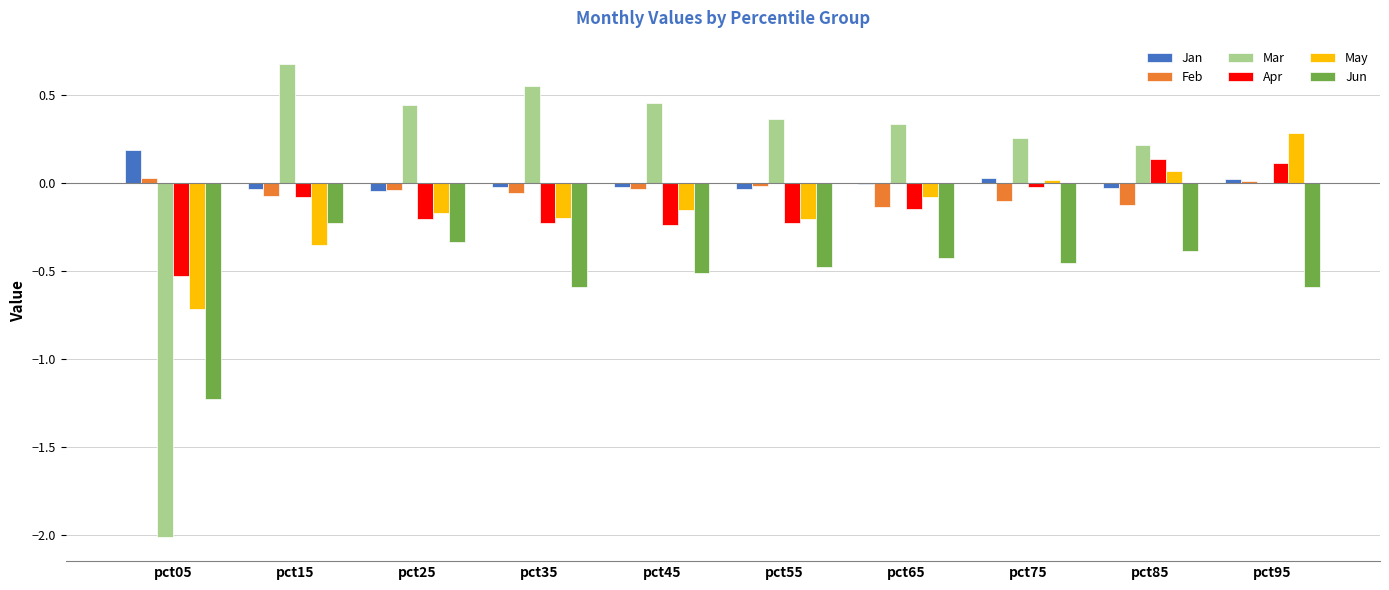

How many groups of bars are there?

10